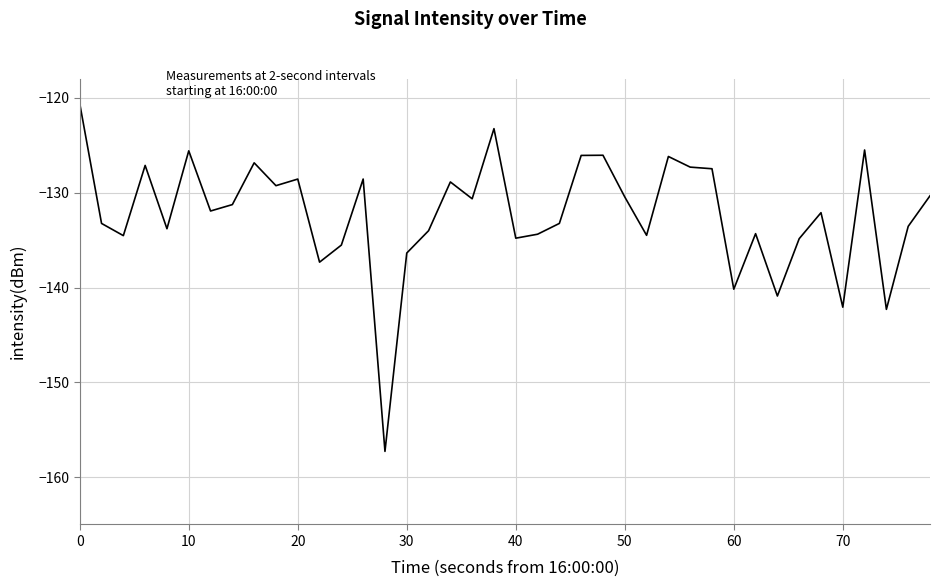

What is the maximum value shown in the chart?

-120.6